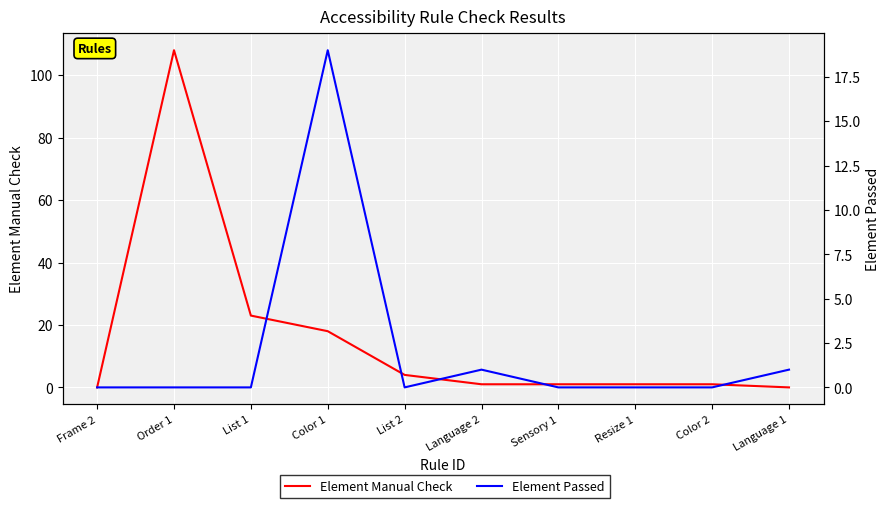

What is the spread (max minus min) of values at Color 1?

1